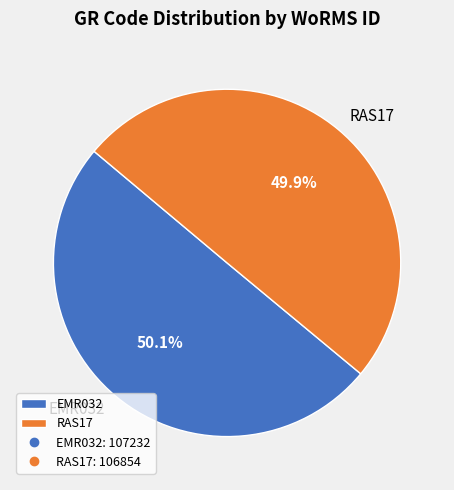

Is it true that RAS17 is 63% of the pie?

False